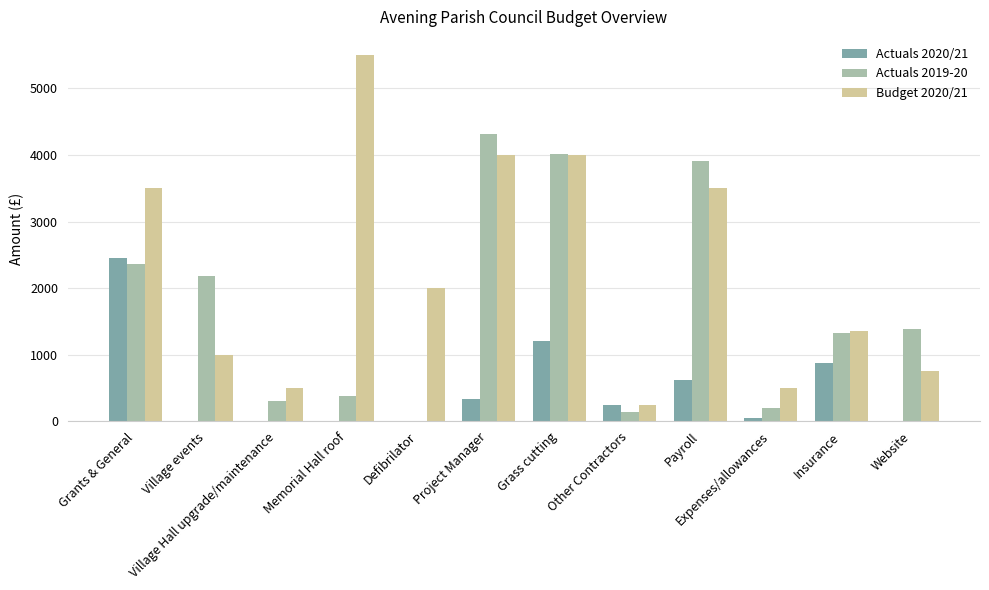

How many groups of bars are there?

12